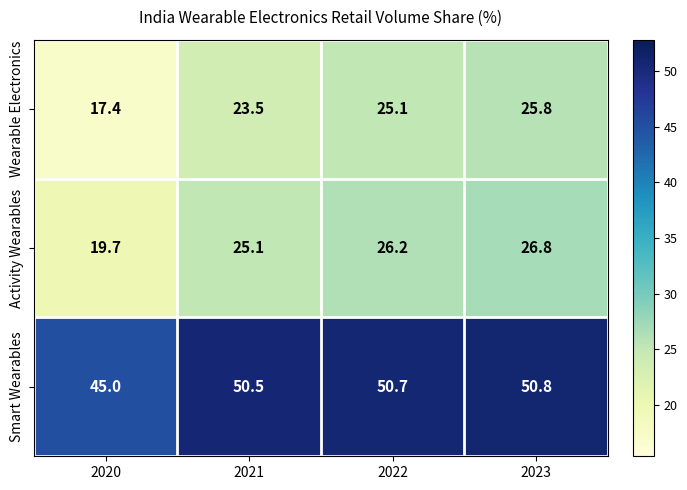

What is the spread (max minus min) of values at 2020?

27.6